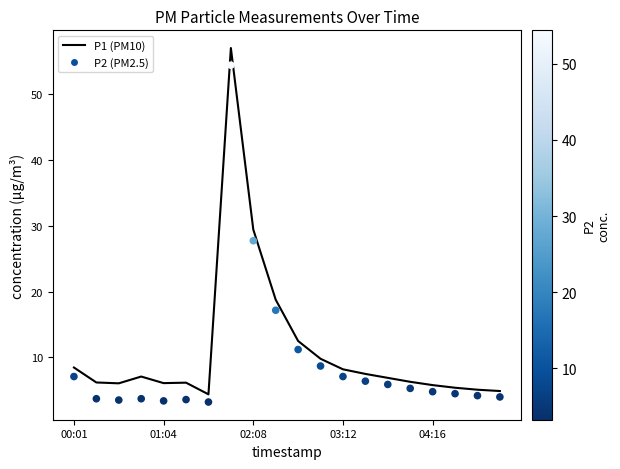

Which series contains the lowest Y value?

P2 (PM2.5)